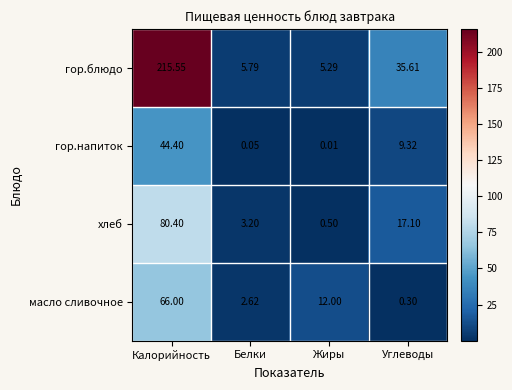

Which series has the widest spread of values?

гор.блюдо